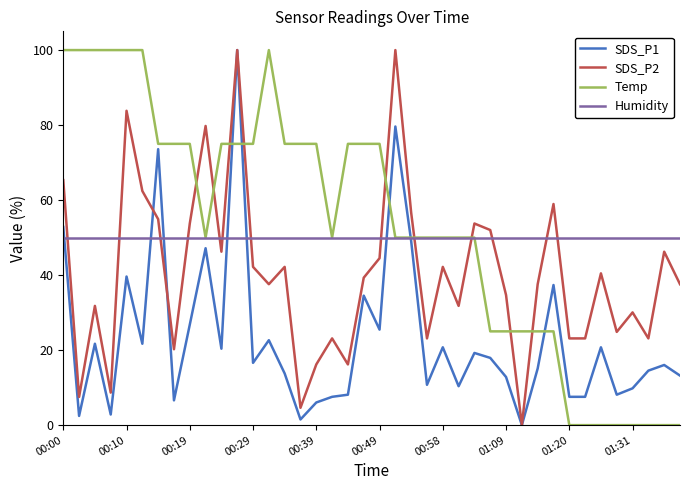

In Temp, how many points are higher than both neighbors (excluding endpoints)?

1